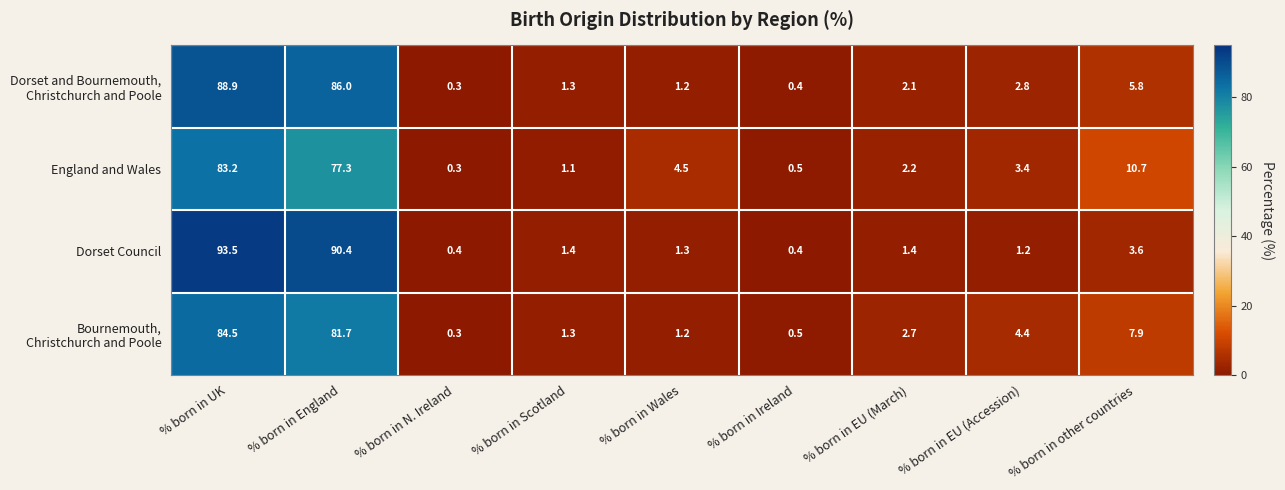

What is the approximate value of England and Wales at % born in EU (Accession)?

3.4